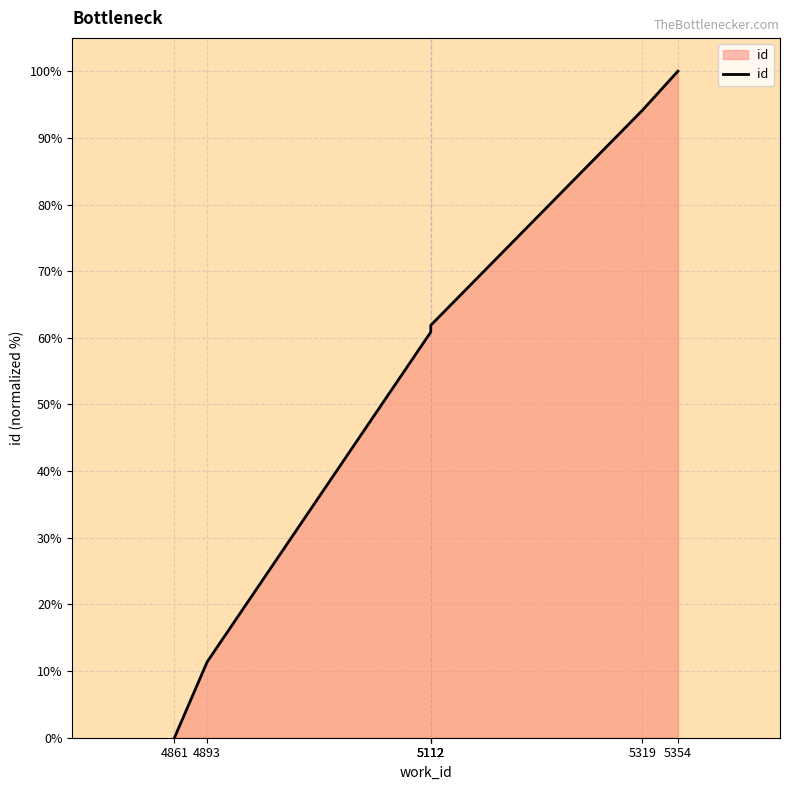

How many data points are less than 61?

3